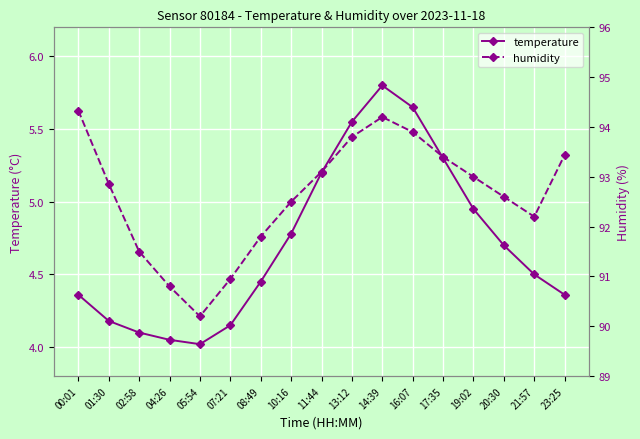

Where is the first local minimum for temperature?

05:54